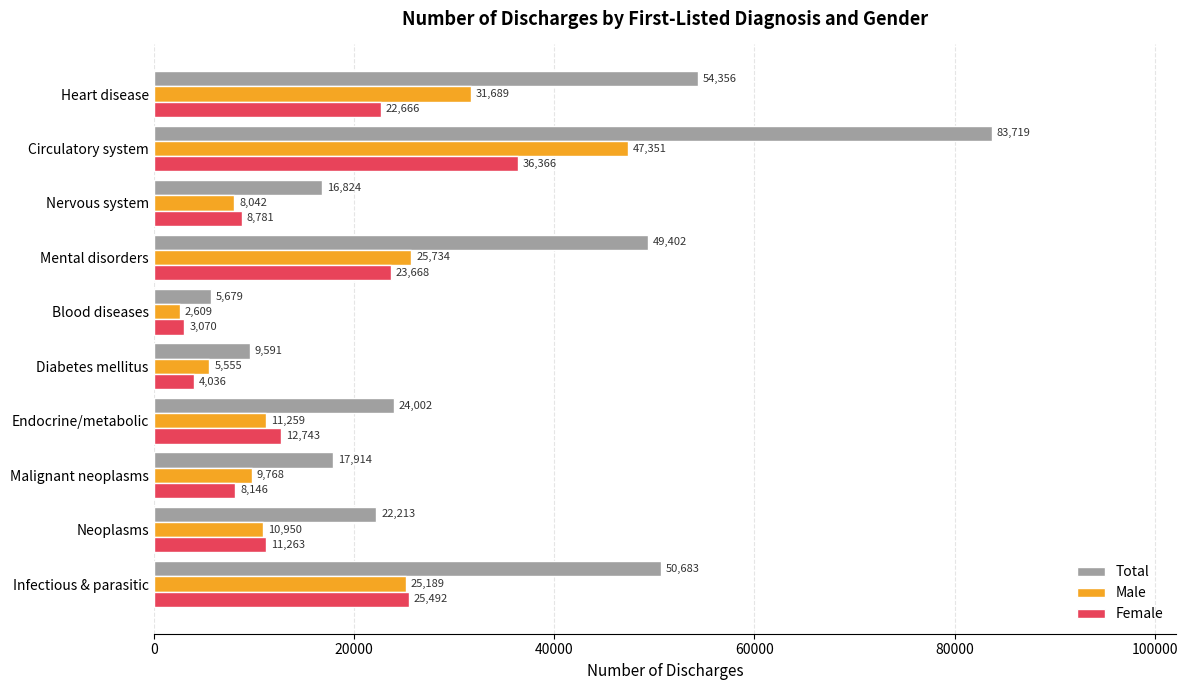

Where is Female nearest to the value 19718?

Heart disease